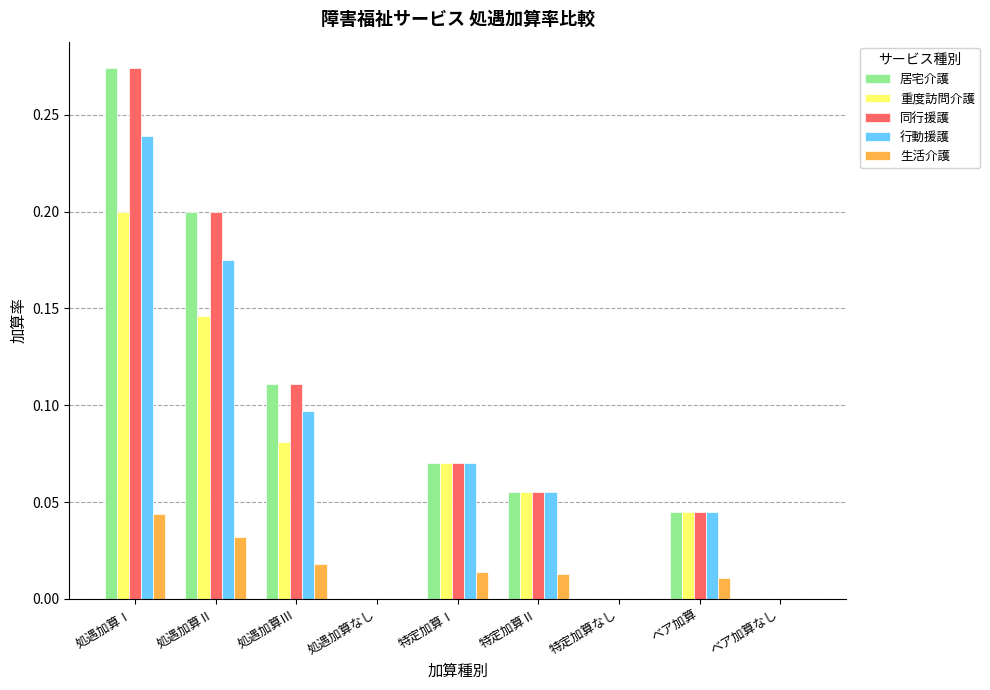

At which label does 同行援護 reach its peak?

処遇加算Ⅰ